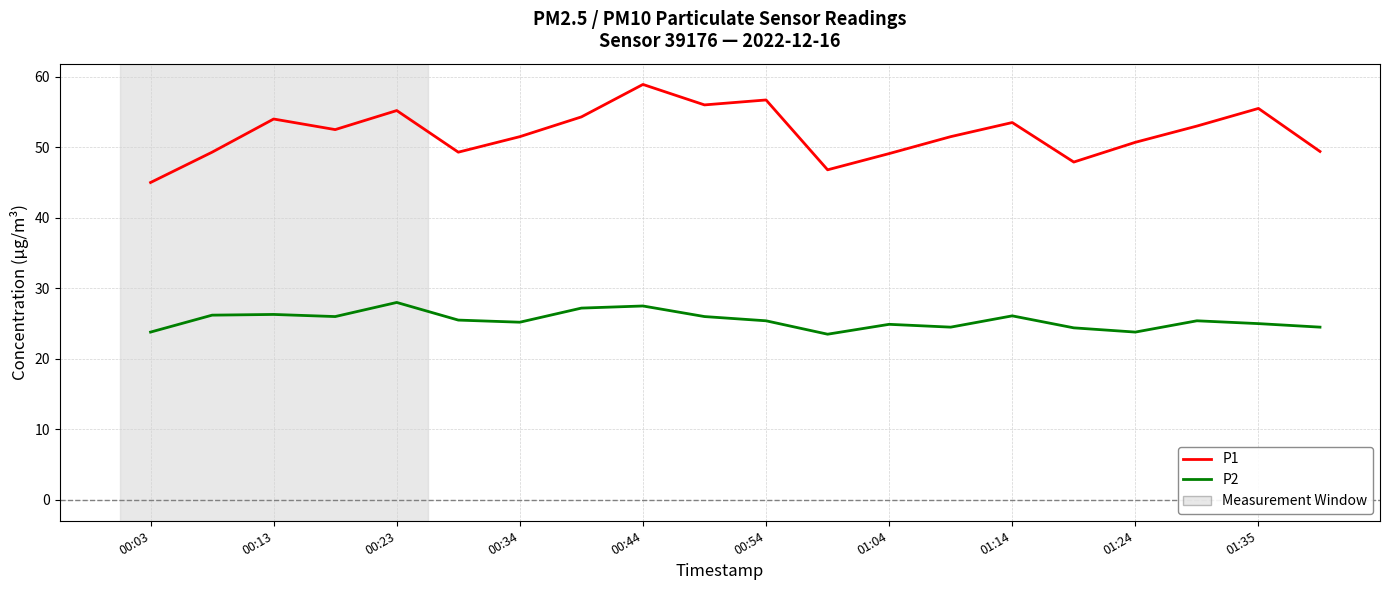

True or false: P1 and P2 cross at least once.

False